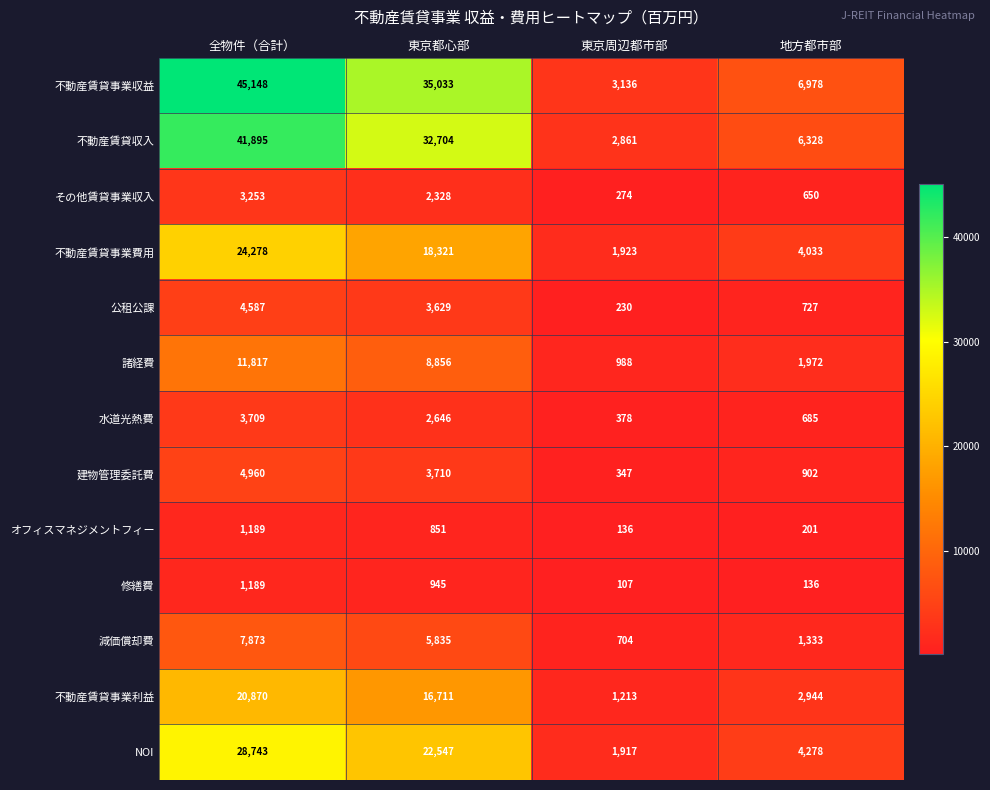

Which series has the widest spread of values?

不動産賃貸事業収益